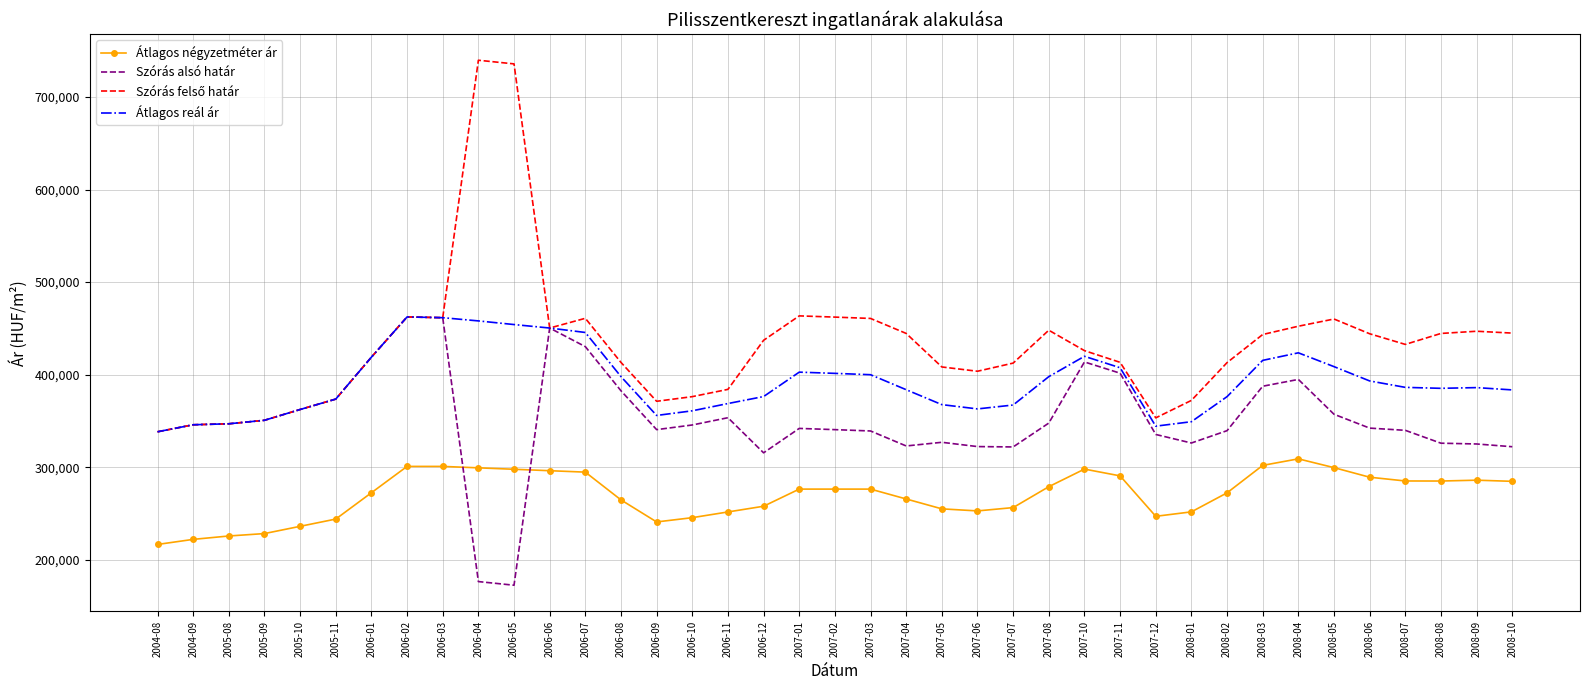

Between 2006-02 and 2007-06, which series saw the biggest shift?

Szórás alsó határ